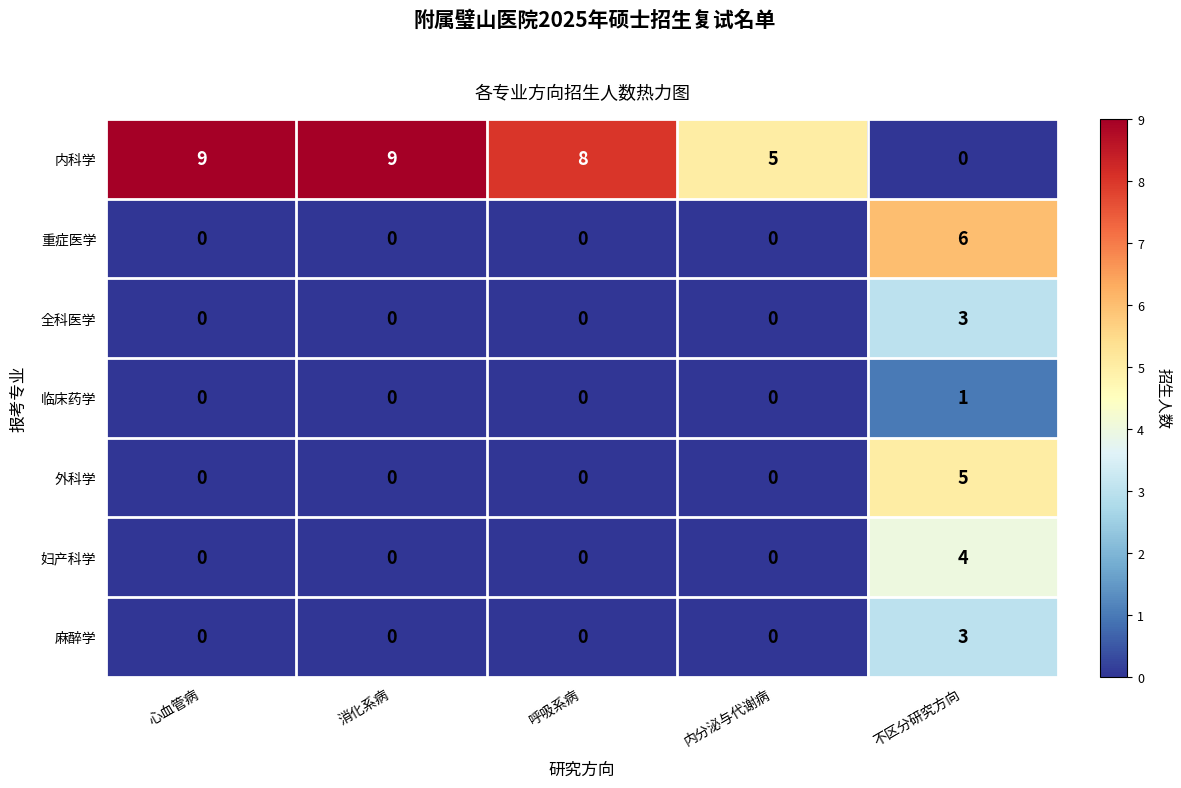

What is the maximum value for 麻醉学?

3